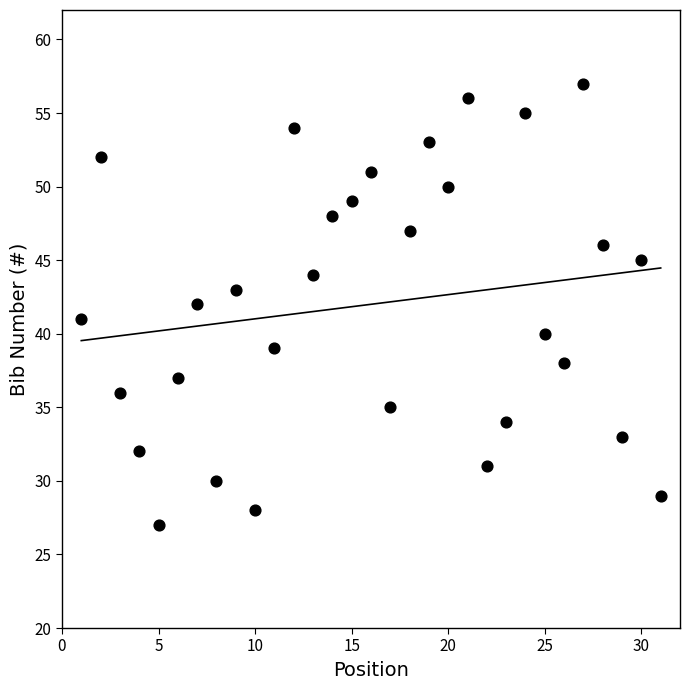

What is the range of X values (max minus min)?

30